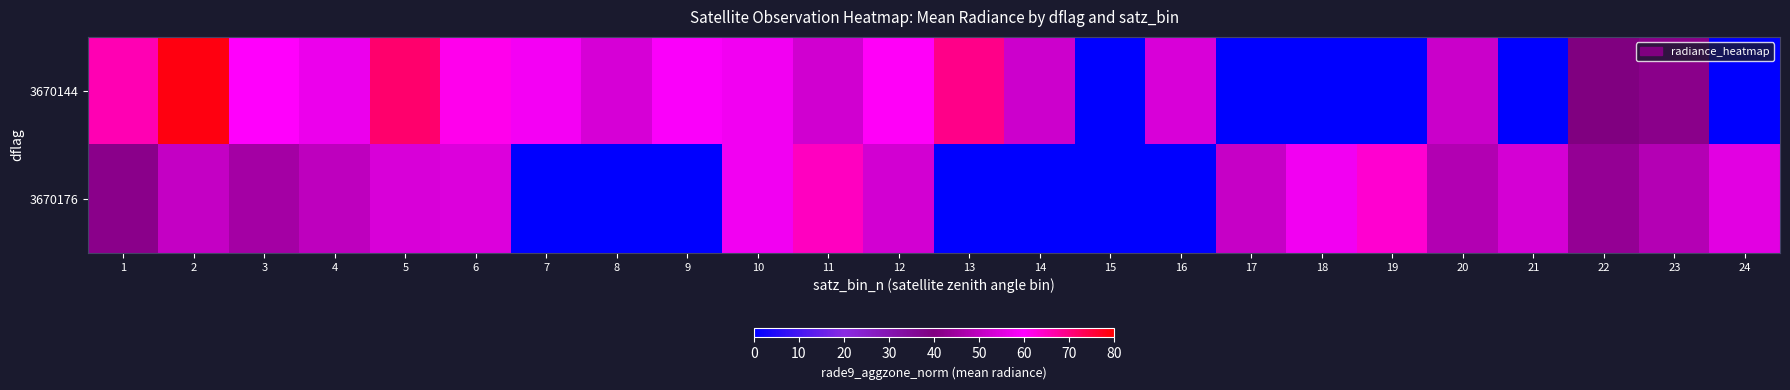

What is the minimum value shown in the chart?

0.1